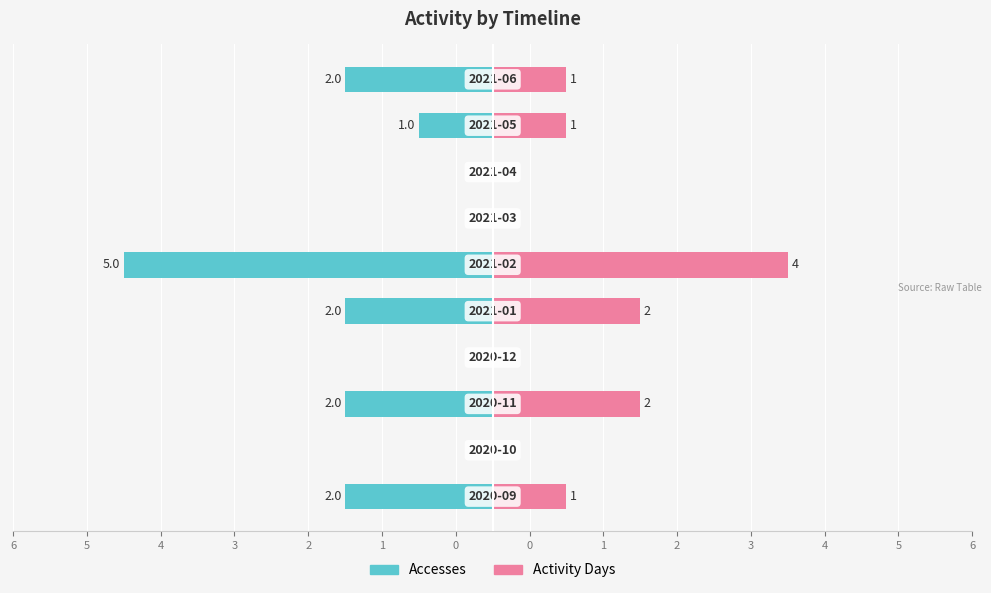

Rank the series at 0 from highest to lowest value.

Accesses, Activity Days